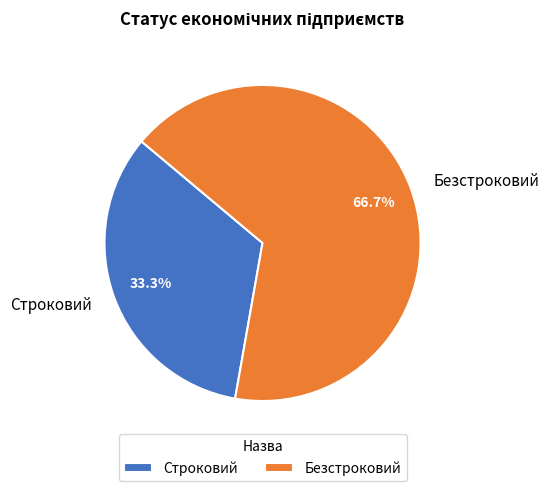

How much of the chart is everything except Безстроковий?

33.3%